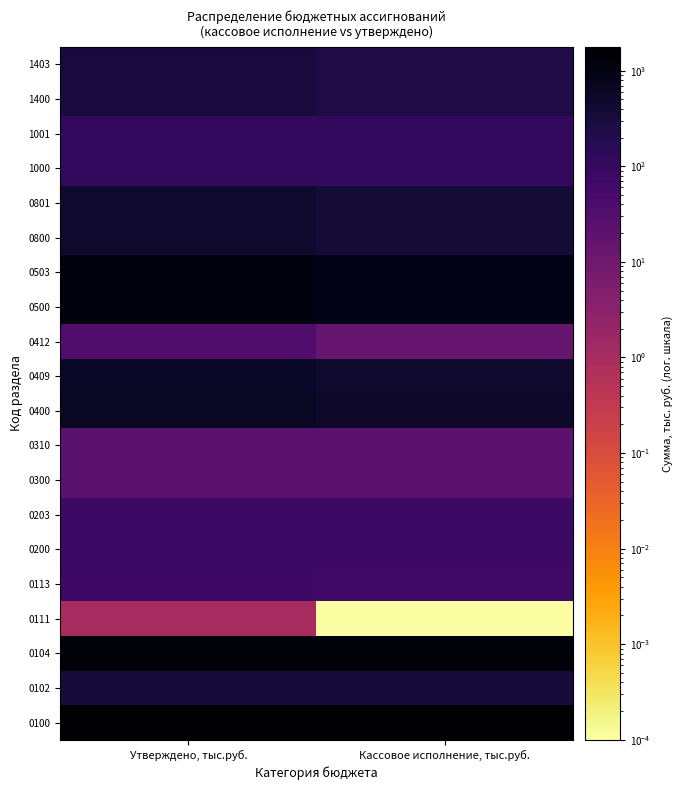

At Утверждено, тыс.руб., list the series in order from largest to smallest.

0100, 0104, 0500, 0503, 0400, 0409, 0800, 0801, 0102, 1400, 1403, 1000, 1001, 0200, 0203, 0113, 0412, 0300, 0310, 0111